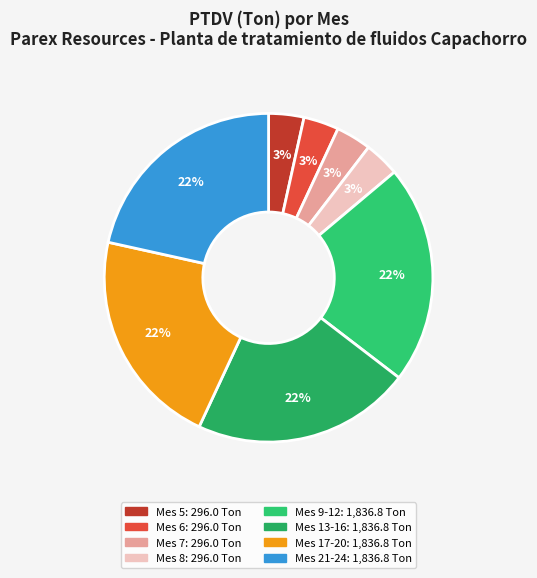

Count the number of slices in the pie.

8